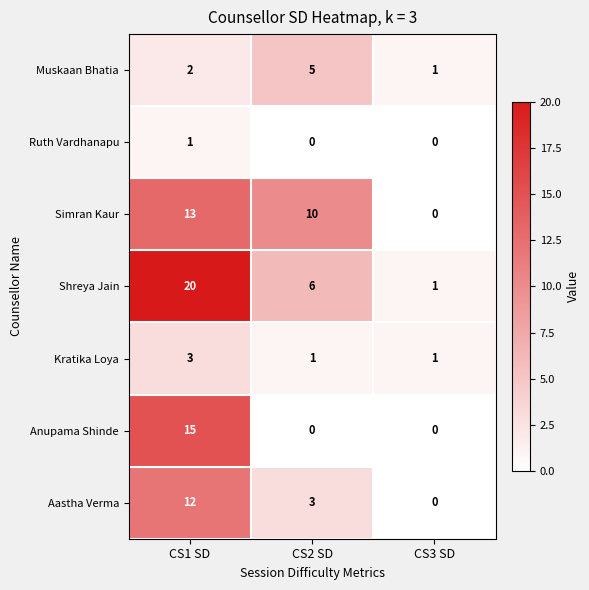

What is the difference between the highest and lowest values at CS1 SD?

19